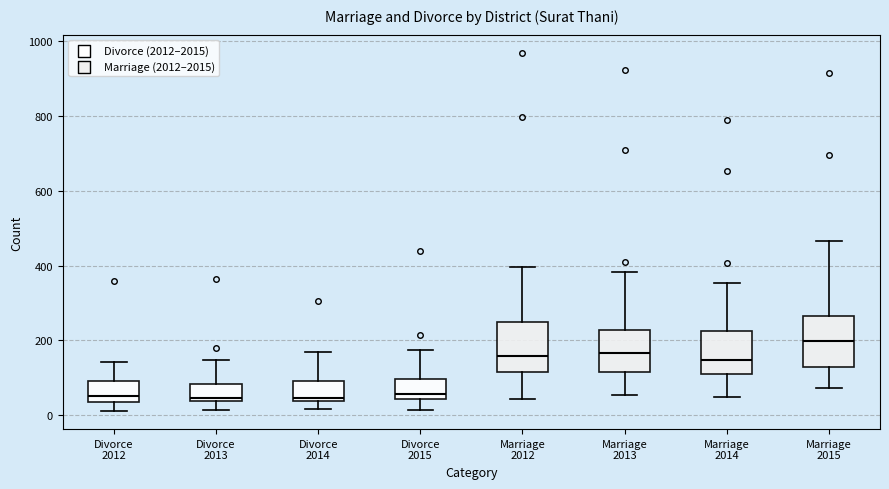

Where is the upper edge of the box for Marriage 2012 on the y-axis? The values are not printed on the chart, so give them approximately, as read against the axis.

260